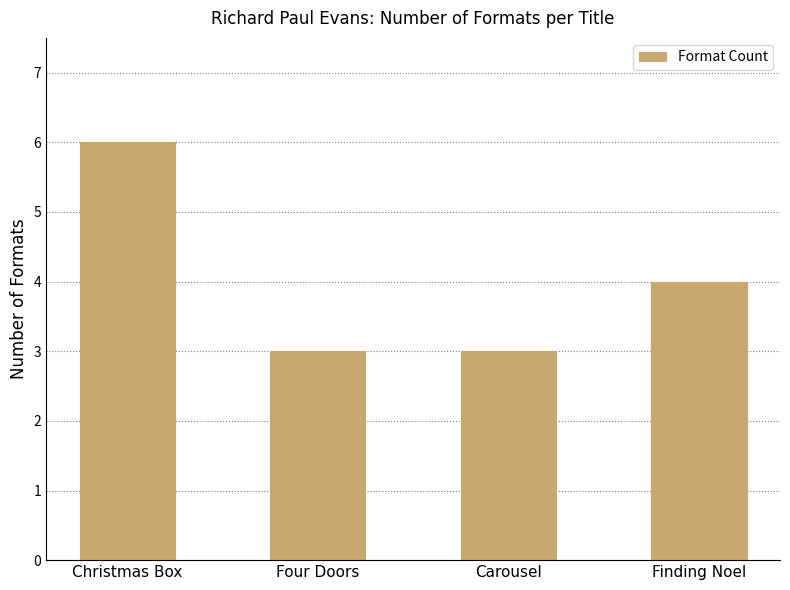

Reading left to right, what are all the values shown in this chart?

Christmas Box=6	Four Doors=3	Carousel=3	Finding Noel=4